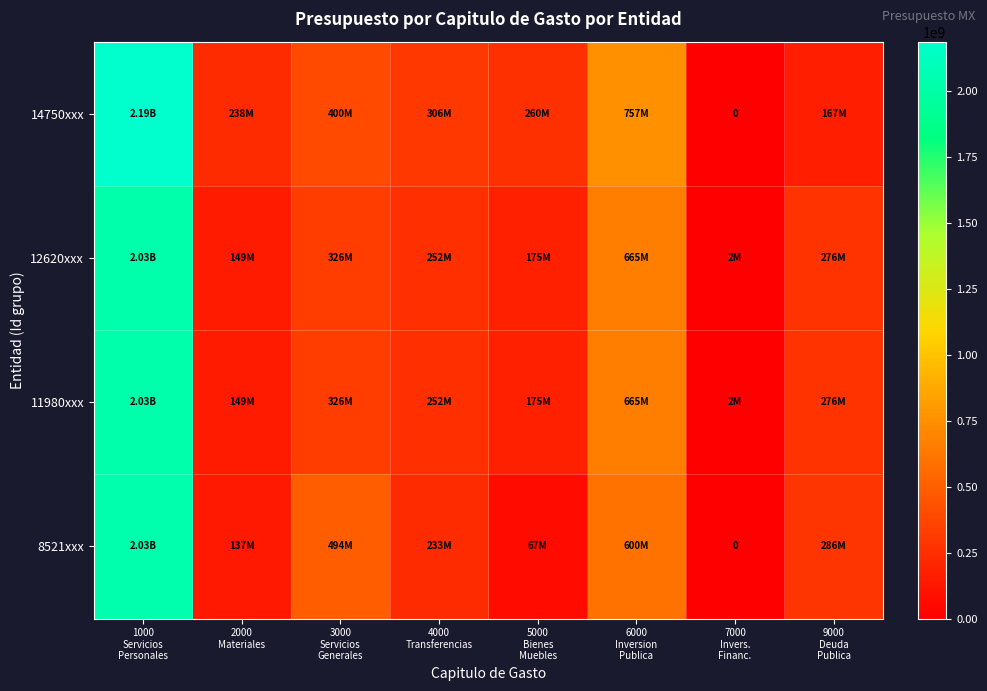

What is the sum of all 8521xxx values?

3851690900.3